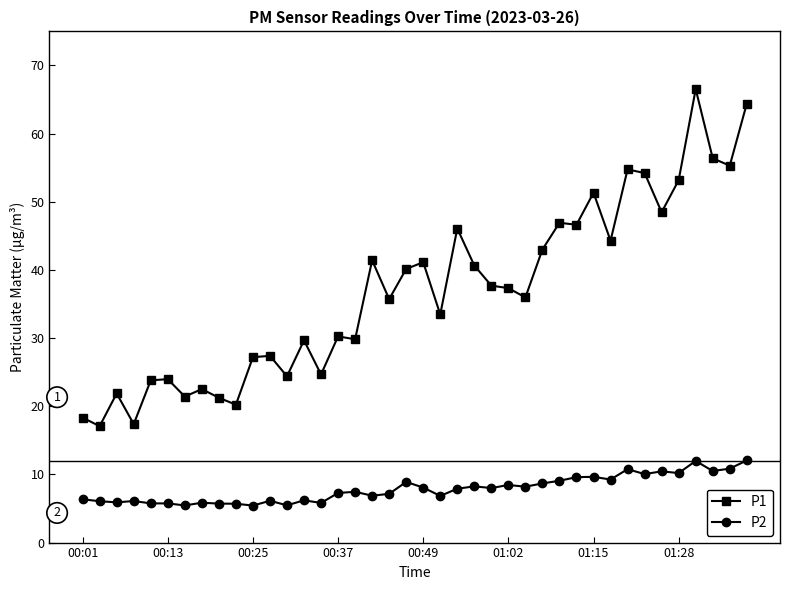

Which series has the largest range (max minus min)?

P1